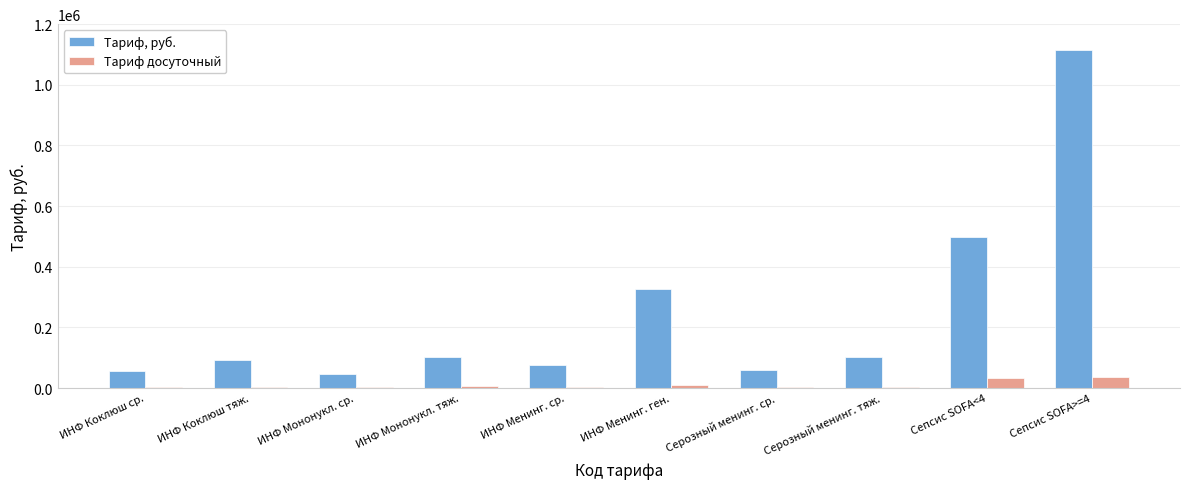

What is the greatest value displayed?

1116312.0